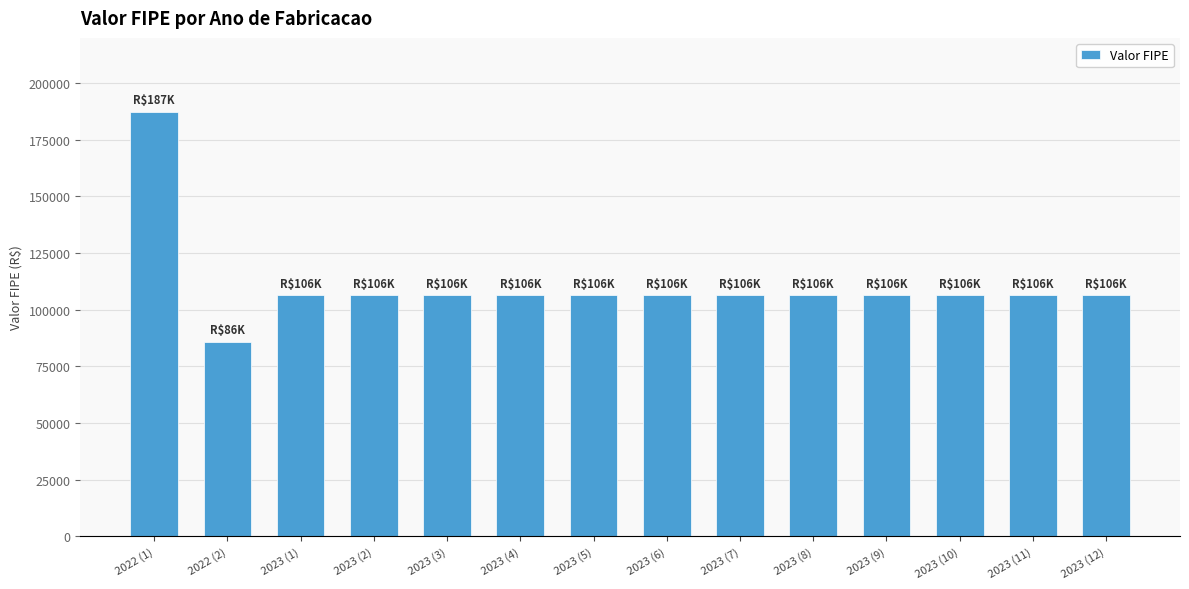

What is the sum of all values?

1549096